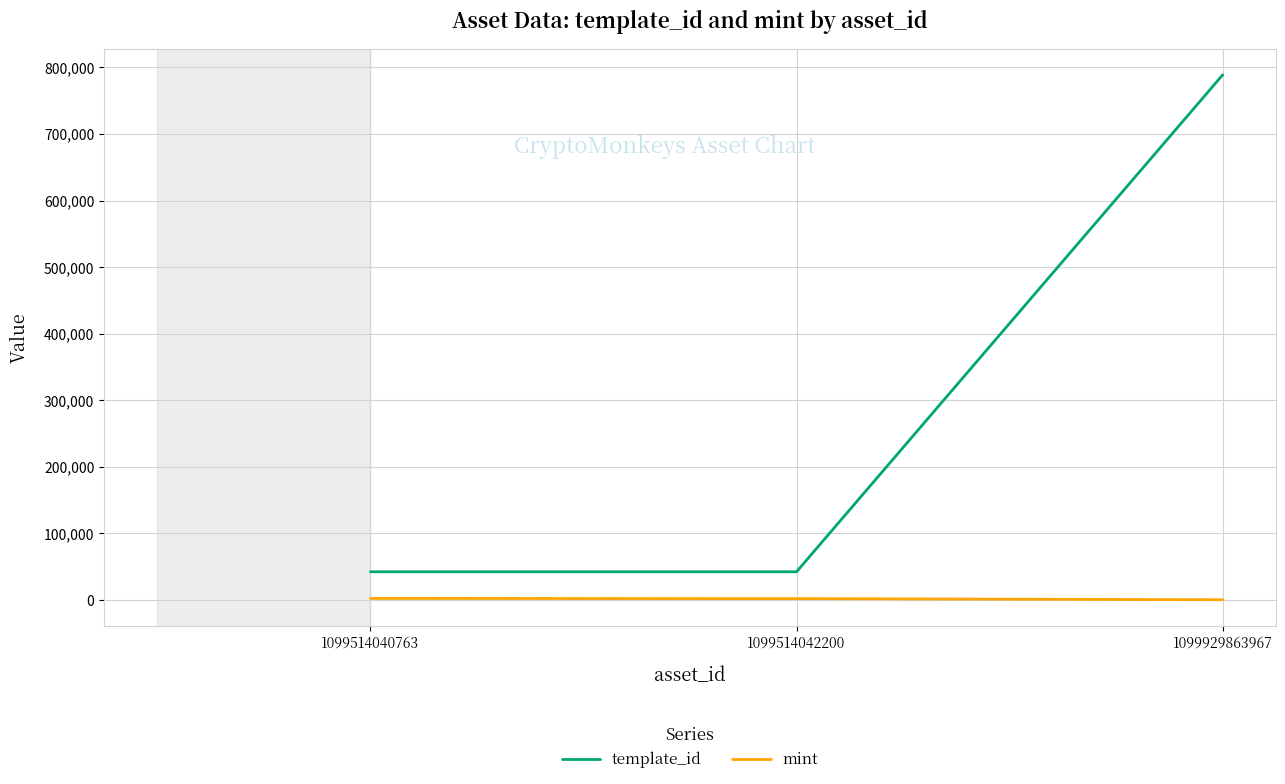

Is this an area chart (filled region under the line)?

No